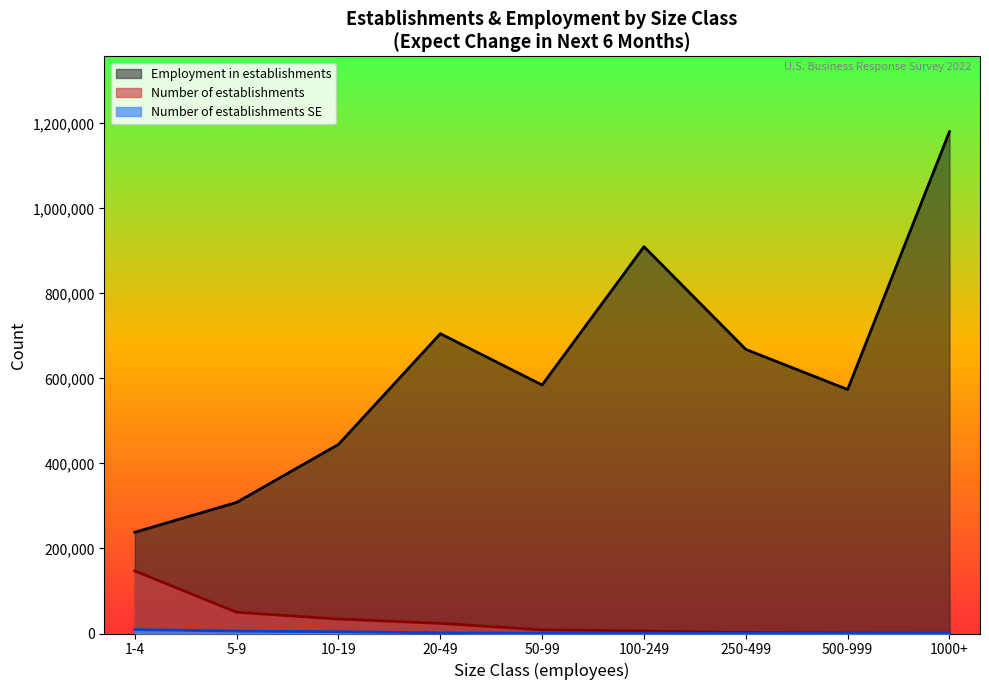

At which label does Number of establishments SE first exceed 726?

1-4